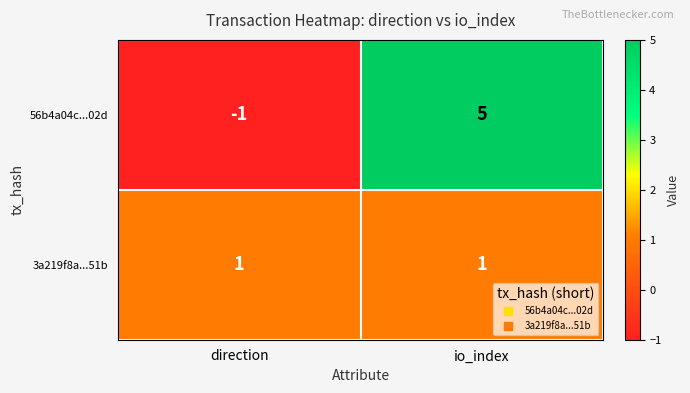

Reading left to right, what are all the values shown in this chart?

56b4a04c...02d: direction=-1	io_index=5
3a219f8a...51b: direction=1	io_index=1